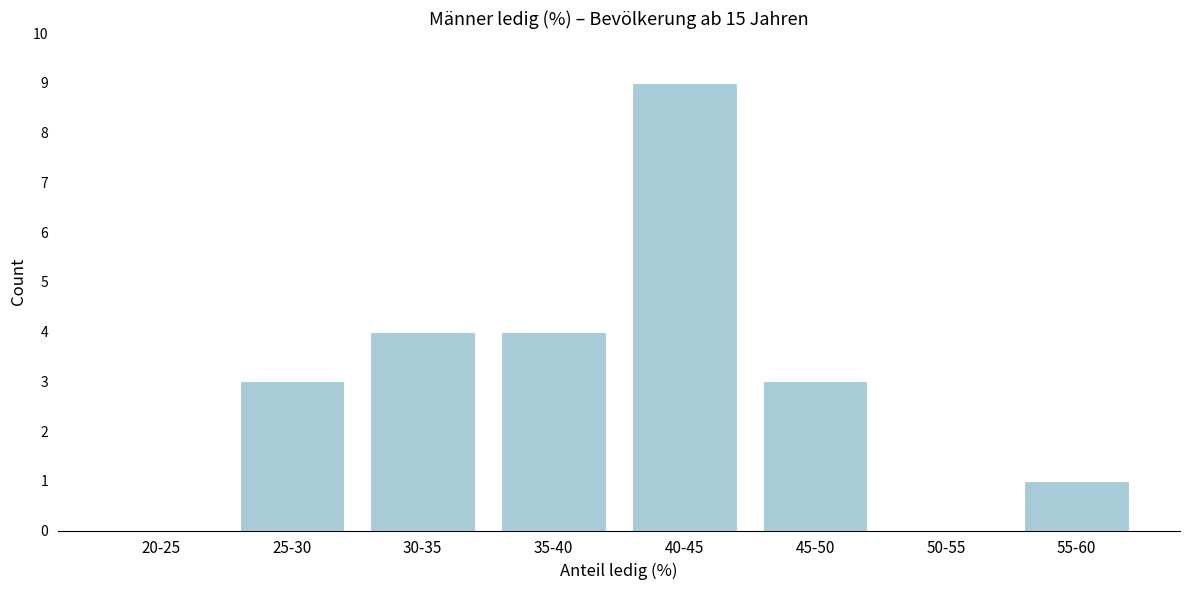

Reading left to right, list all the values displayed in this chart.

20-25=0	25-30=3	30-35=4	35-40=4	40-45=9	45-50=3	50-55=0	55-60=1